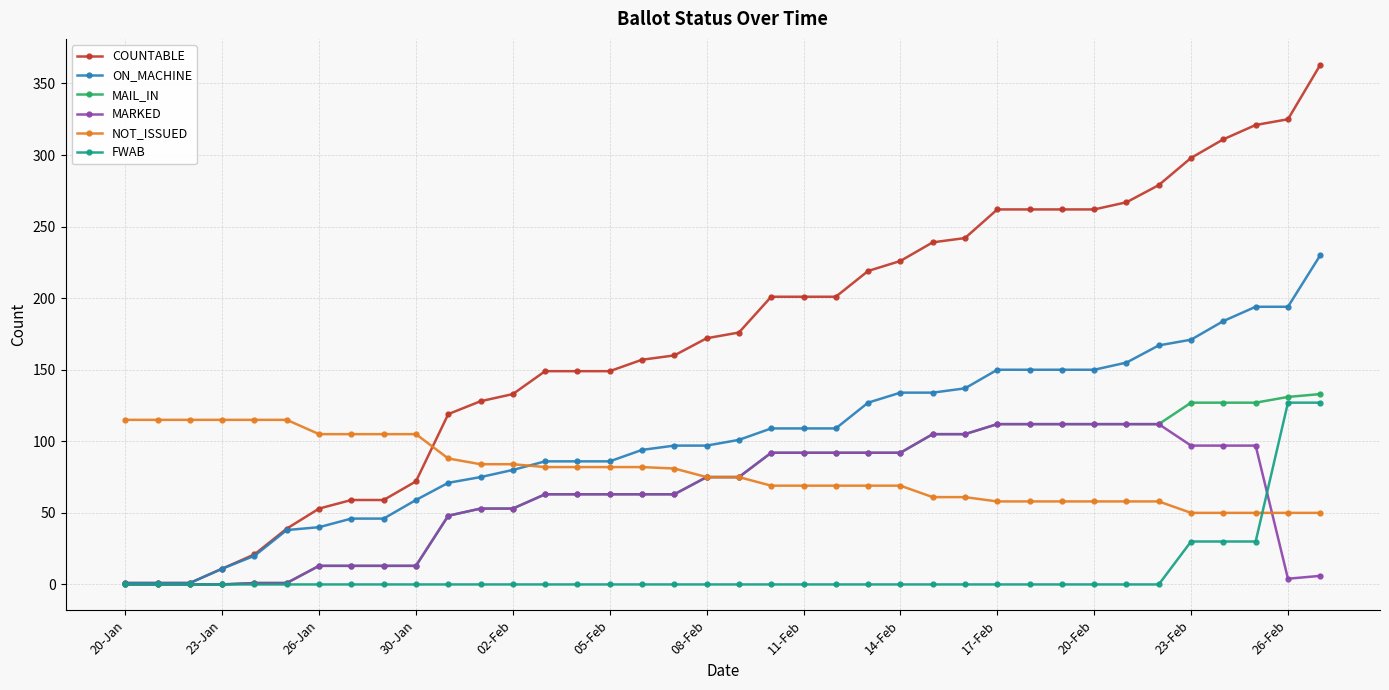

True or false: ON_MACHINE and NOT_ISSUED intersect in this chart.

True